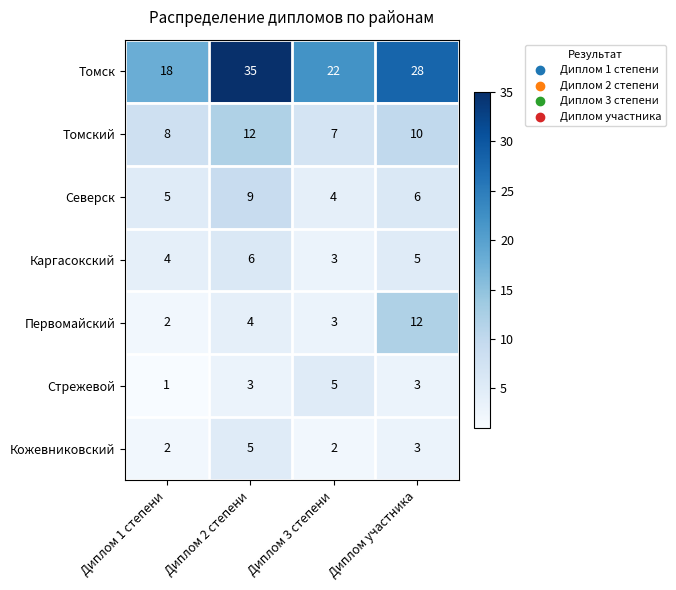

The Кожевниковский series shows 1 at Диплом 1 степени. True or false?

False